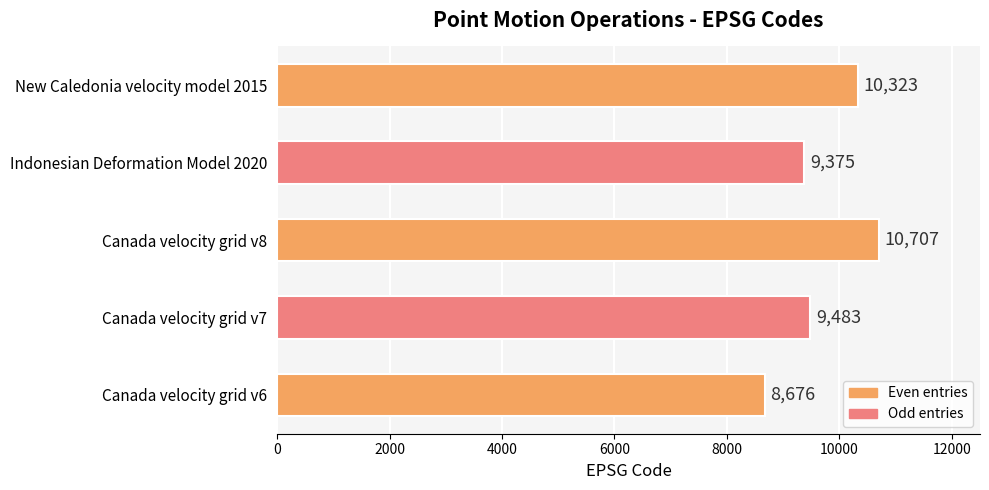

What is the difference between the maximum and minimum values?

2031